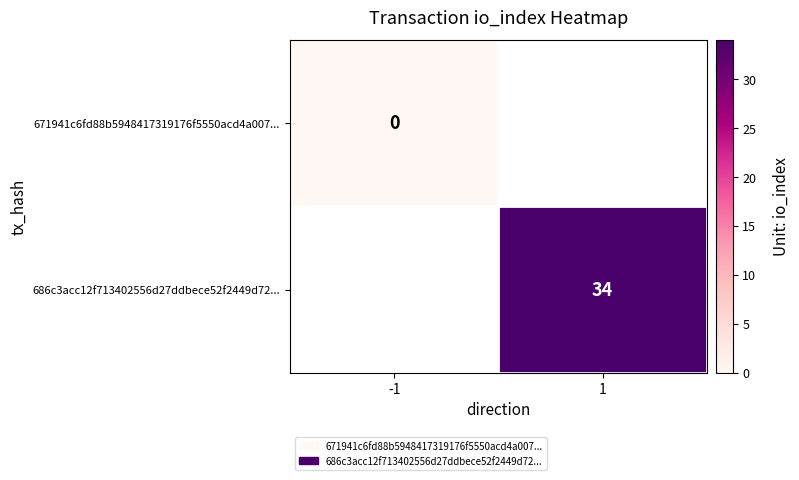

Rank the series at -1 from highest to lowest value.

671941c6fd88b5948417319176f5550acd4a007..., 686c3acc12f713402556d27ddbece52f2449d72...